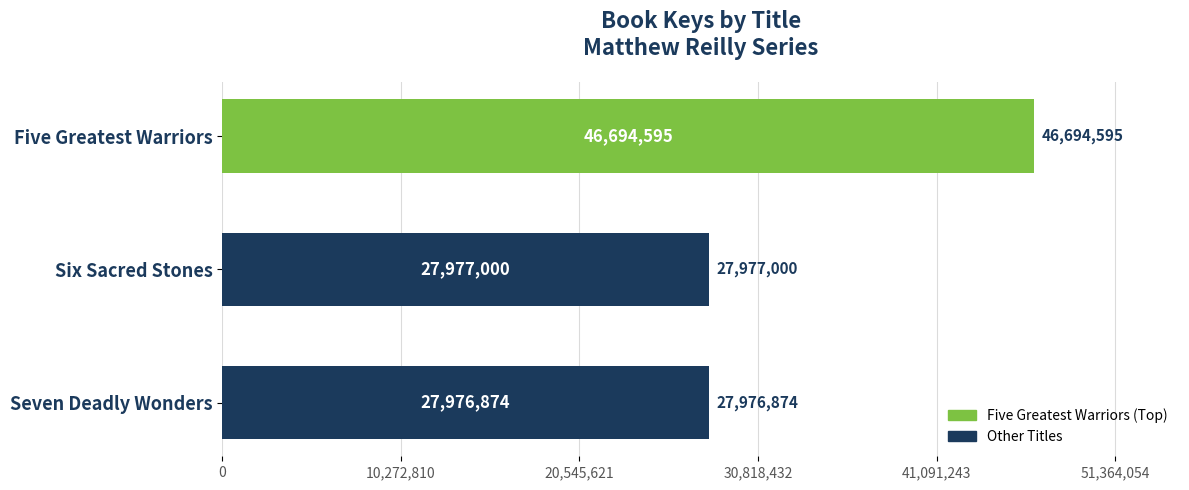

Reading bottom to top, transcribe all the data shown in this chart.

Seven Deadly Wonders=27976874	Six Sacred Stones=27977000	Five Greatest Warriors=46694595